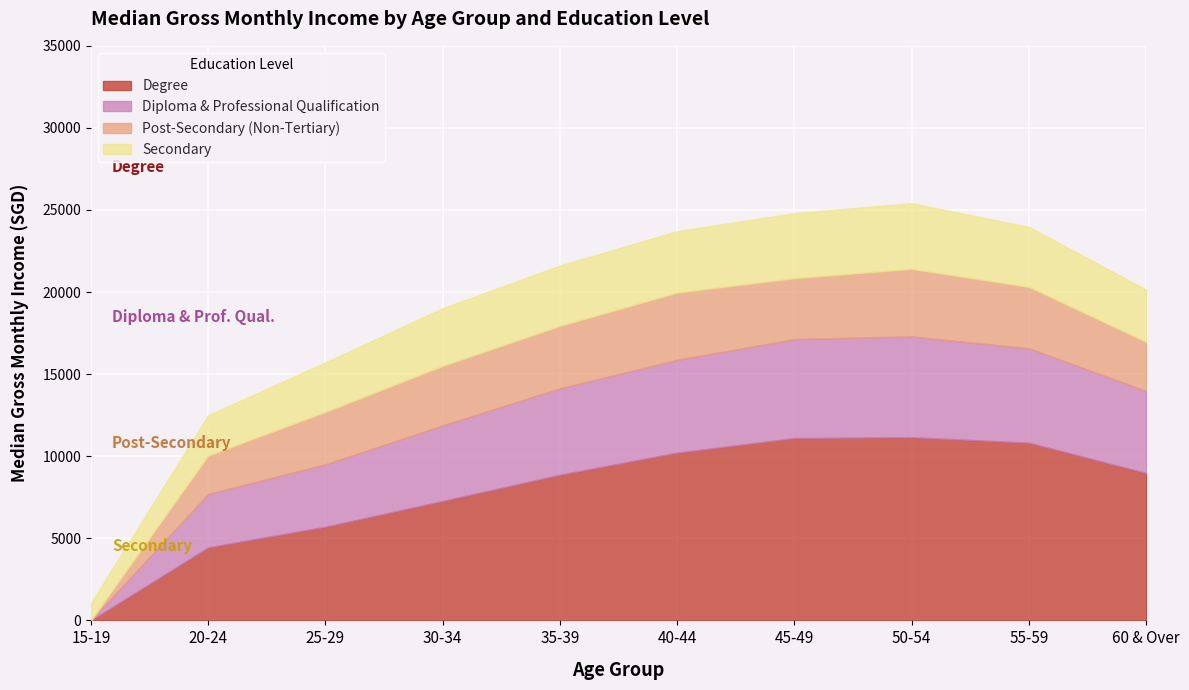

How many times do Secondary and Diploma & Professional Qualification cross each other?

1